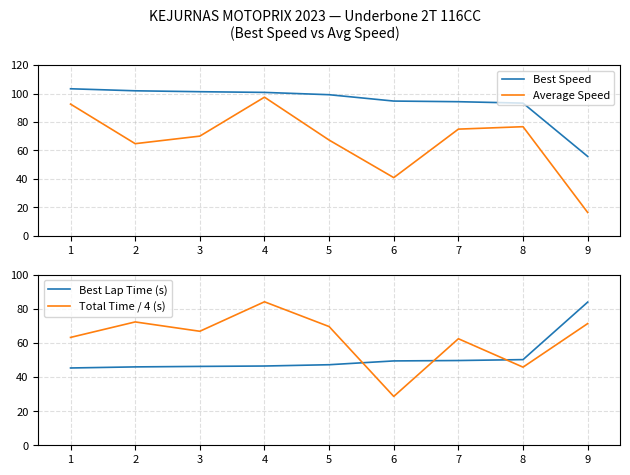

Is the value of Average Speed at 4 greater than the value of Best Speed at 8?

Yes